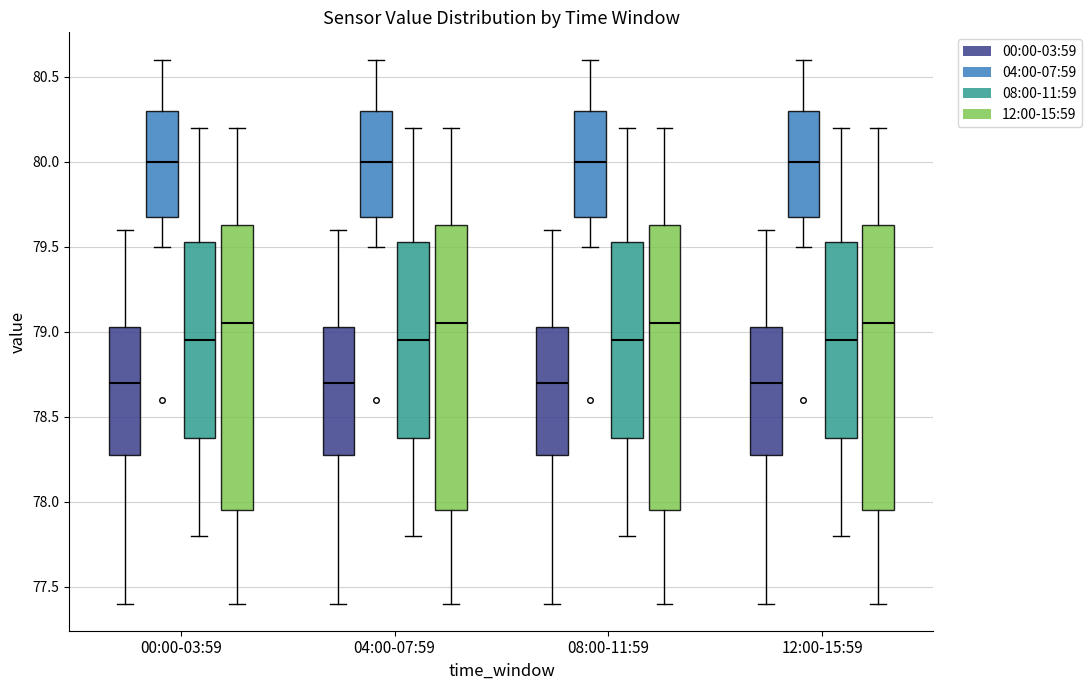

Reading left to right, transcribe this box plot: for each box, give where its median line is, the range the box spans, and where its two whiskers end, as read against the y-axis. The values are not printed on the chart, so give them approximately, as read against the axis.

00:00-03:59 (00:00-03:59): median 78.70, box 78.30 to 79.05, whiskers 77.40 to 79.60
00:00-03:59 (04:00-07:59): median 80.00, box 79.70 to 80.30, whiskers 79.50 to 80.60
00:00-03:59 (08:00-11:59): median 78.95, box 78.40 to 79.55, whiskers 77.80 to 80.20
00:00-03:59 (12:00-15:59): median 79.05, box 77.95 to 79.65, whiskers 77.40 to 80.20
04:00-07:59 (00:00-03:59): median 78.70, box 78.30 to 79.05, whiskers 77.40 to 79.60
04:00-07:59 (04:00-07:59): median 80.00, box 79.70 to 80.30, whiskers 79.50 to 80.60
04:00-07:59 (08:00-11:59): median 78.95, box 78.40 to 79.55, whiskers 77.80 to 80.20
04:00-07:59 (12:00-15:59): median 79.05, box 77.95 to 79.65, whiskers 77.40 to 80.20
08:00-11:59 (00:00-03:59): median 78.70, box 78.30 to 79.05, whiskers 77.40 to 79.60
08:00-11:59 (04:00-07:59): median 80.00, box 79.70 to 80.30, whiskers 79.50 to 80.60
08:00-11:59 (08:00-11:59): median 78.95, box 78.40 to 79.55, whiskers 77.80 to 80.20
08:00-11:59 (12:00-15:59): median 79.05, box 77.95 to 79.65, whiskers 77.40 to 80.20
12:00-15:59 (00:00-03:59): median 78.70, box 78.30 to 79.05, whiskers 77.40 to 79.60
12:00-15:59 (04:00-07:59): median 80.00, box 79.70 to 80.30, whiskers 79.50 to 80.60
12:00-15:59 (08:00-11:59): median 78.95, box 78.40 to 79.55, whiskers 77.80 to 80.20
12:00-15:59 (12:00-15:59): median 79.05, box 77.95 to 79.65, whiskers 77.40 to 80.20